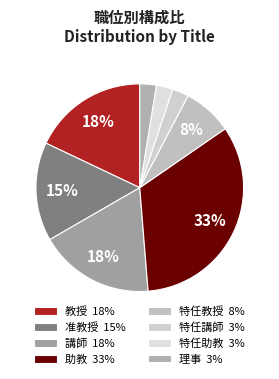

Count the number of slices in the pie.

8